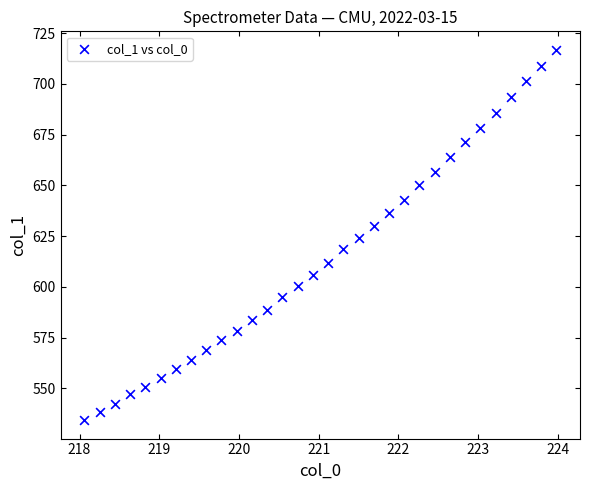

What is the range of X values (max minus min)?

5.9